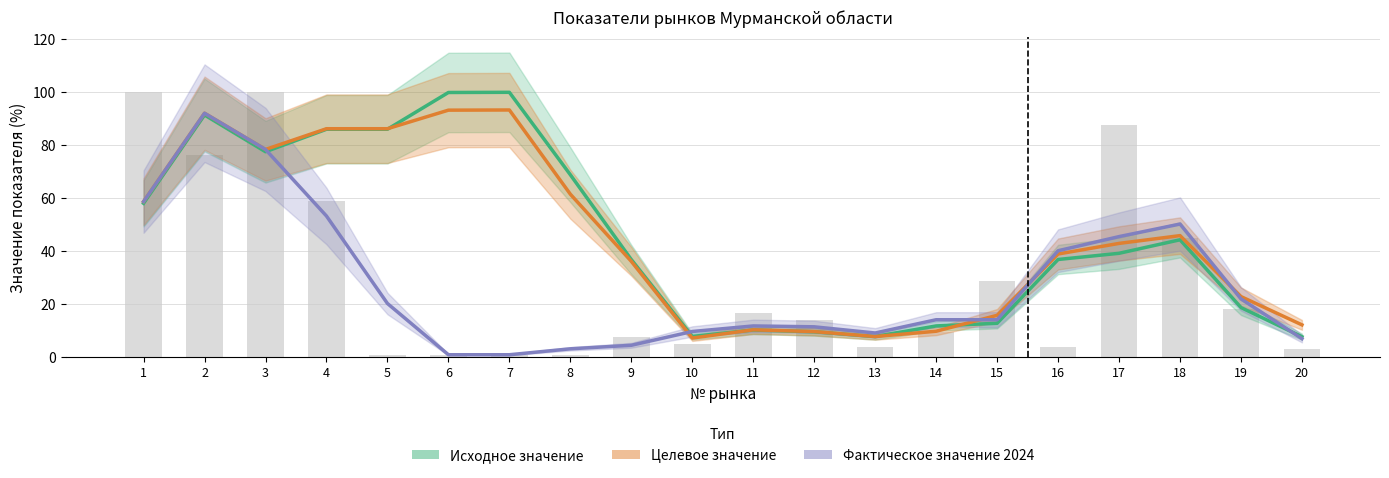

What is the value of the Исходное значение bar at the 6th from the left?

99.9